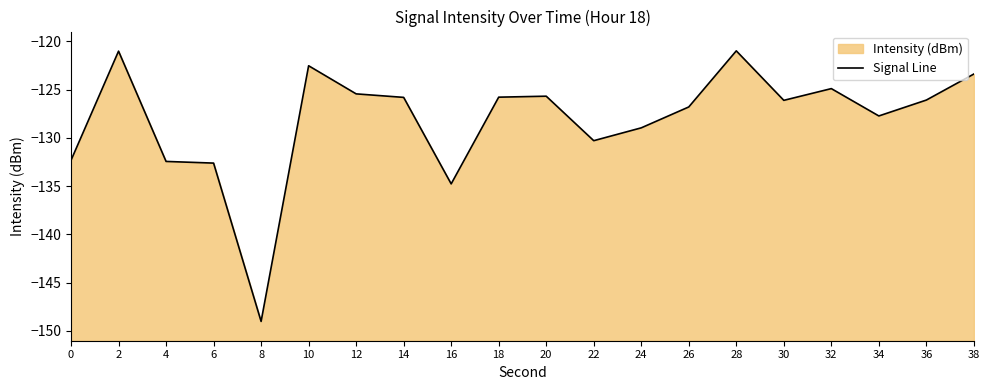

True or false: the data shows -132.6 at 6.

True